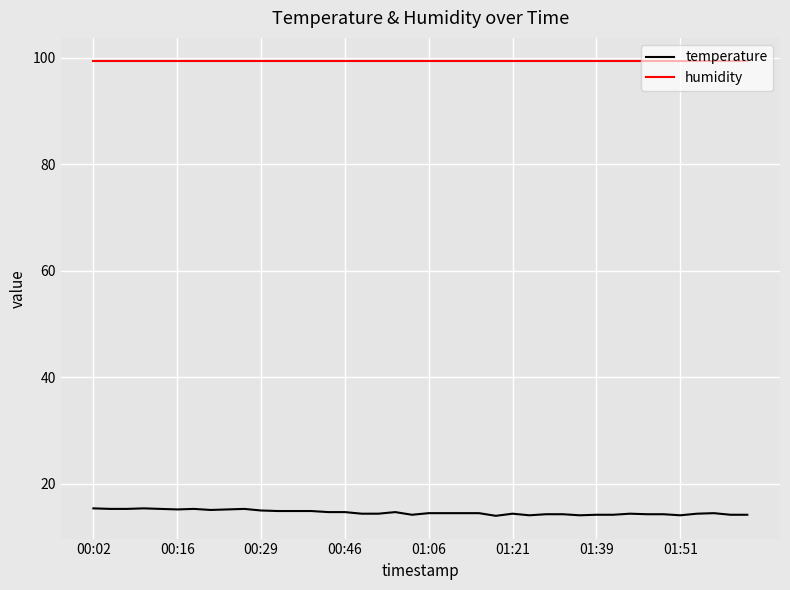

Which series has the widest spread of values?

temperature